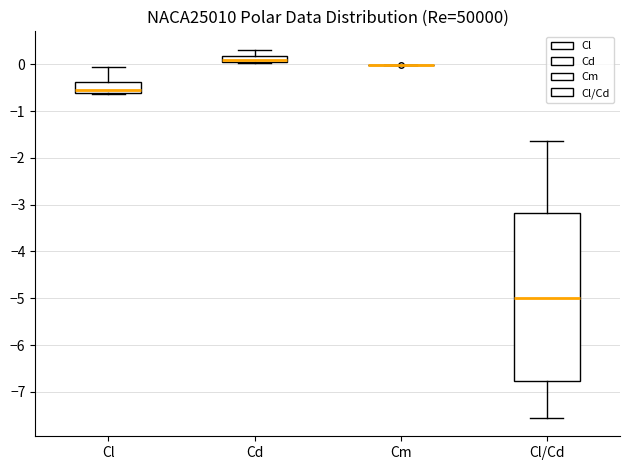

Comparing the boxes themselves (not the whiskers), which one is the tallest?

Cl/Cd